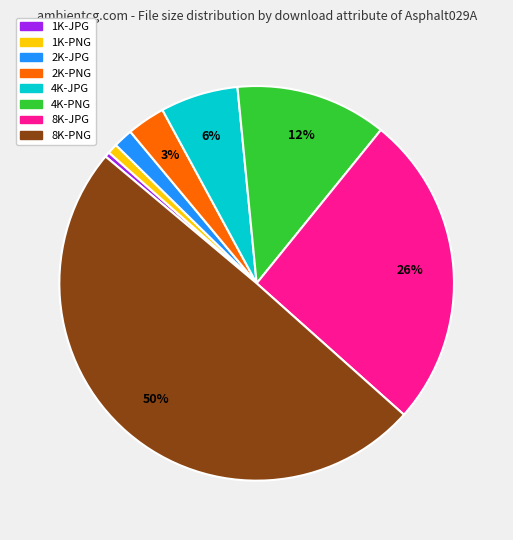

What percentage is the 1K-PNG slice, to the nearest percent?

1%